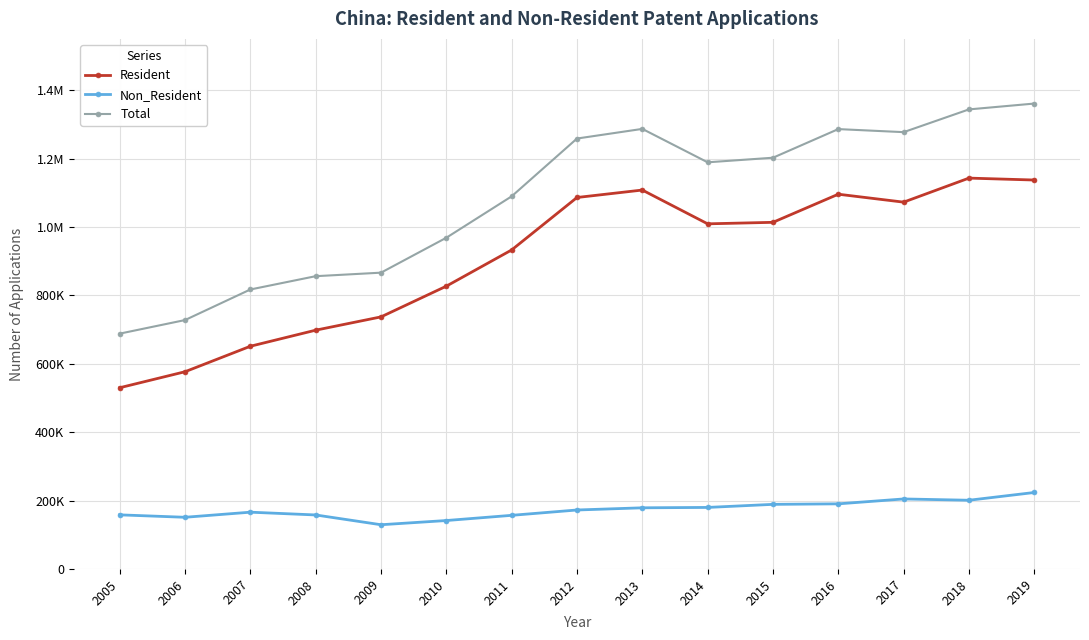

Does the chart have visible grid lines?

Yes